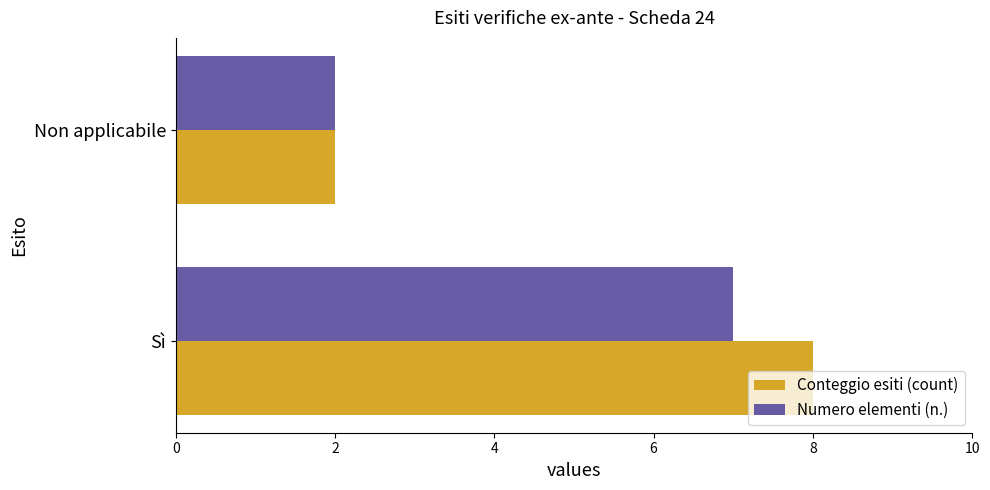

Rank the categories by Numero elementi (n.) value from highest to lowest.

Sì, Non applicabile